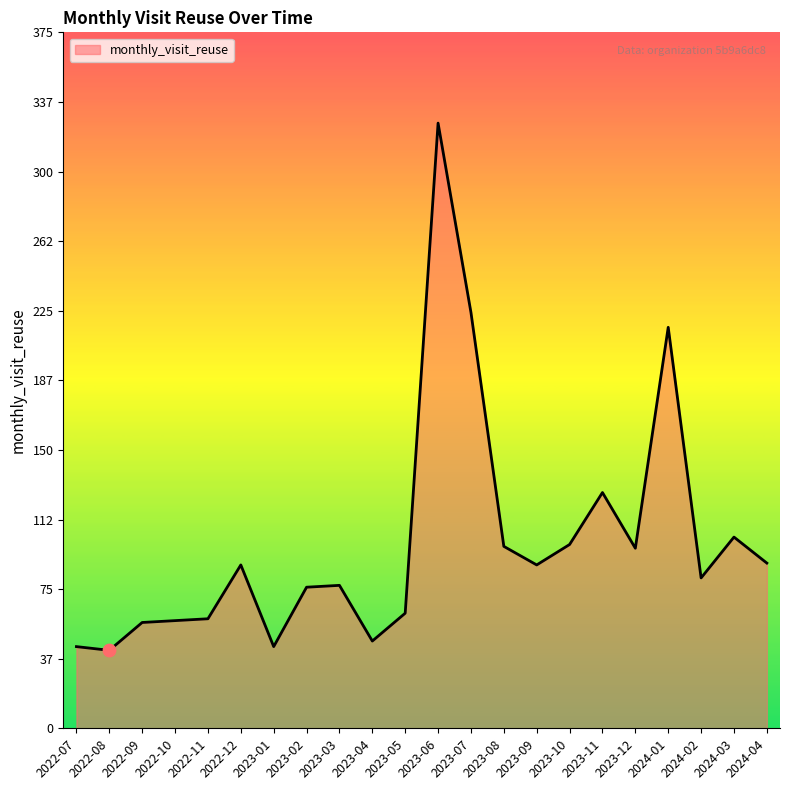

Between 2024-03 and 2023-11, which is larger?

2023-11